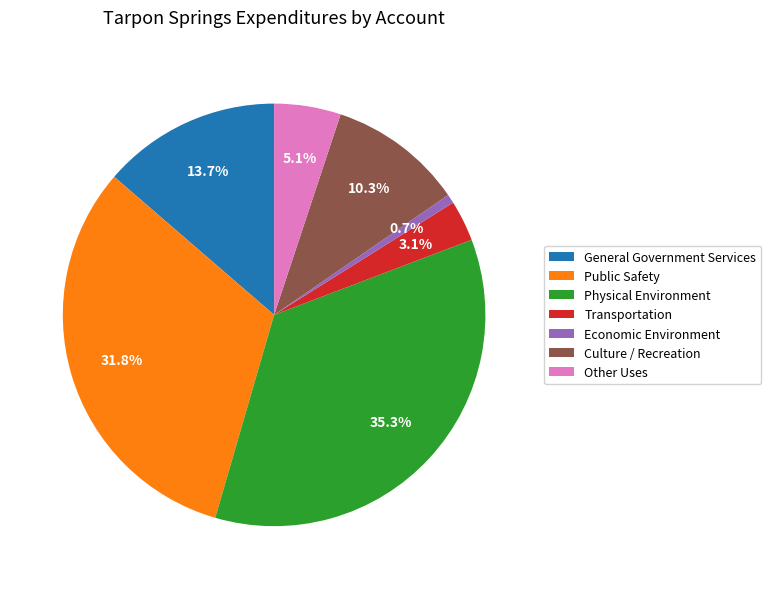

Is Culture / Recreation the majority of the pie?

No